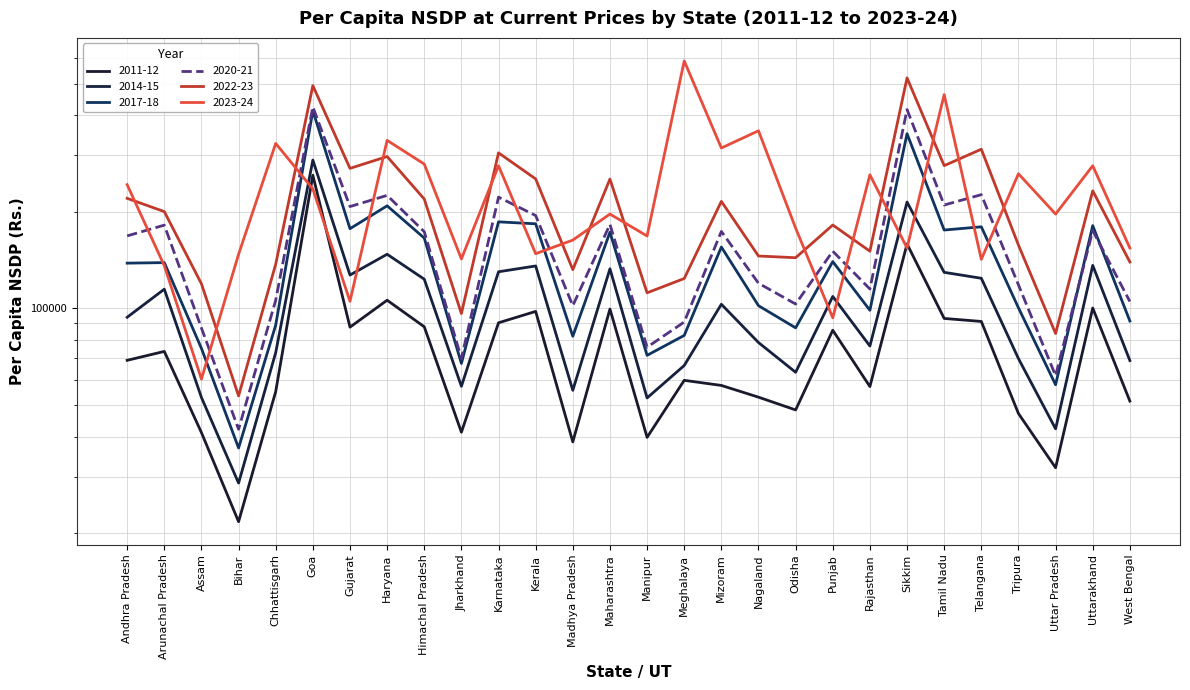

What is the sum of the 2014-15 values at Telangana and Arunachal Pradesh?

238892.7